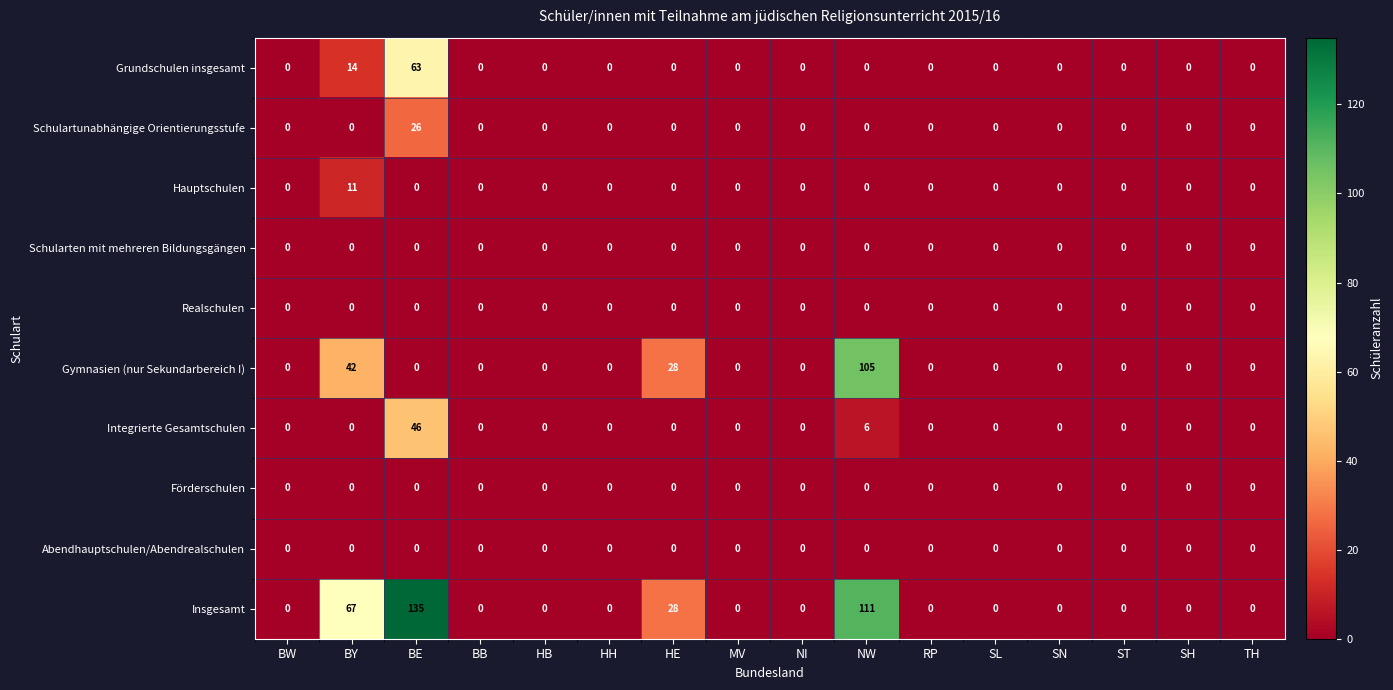

At how many categories does at least one series exceed 46?

3